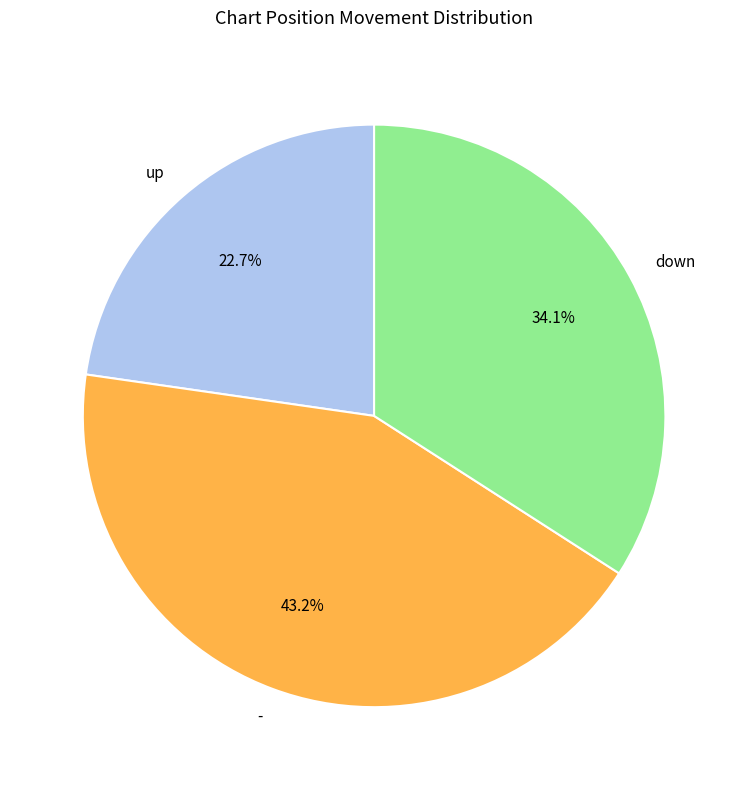

To the nearest percent, what is the combined percentage of up and down?

57%